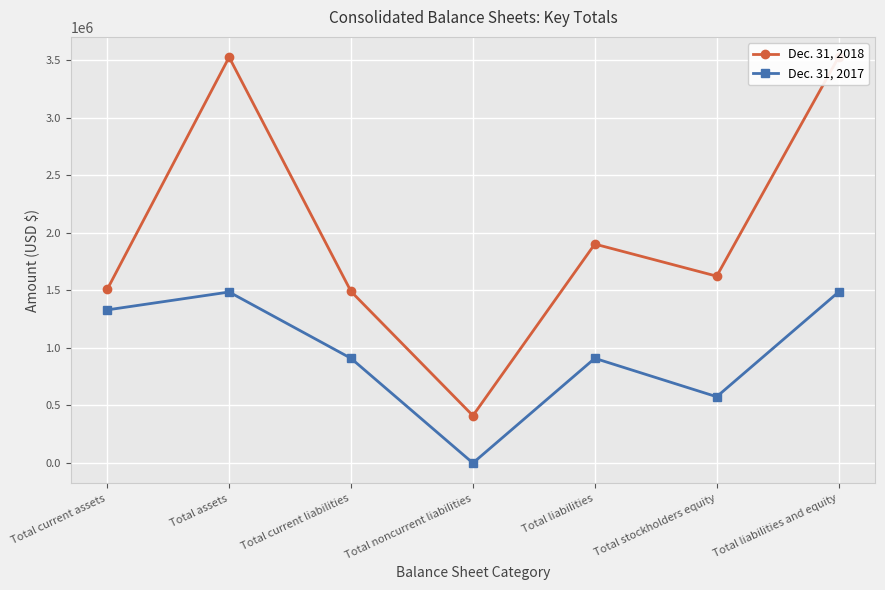

At how many categories does at least one series exceed 1432922?

6